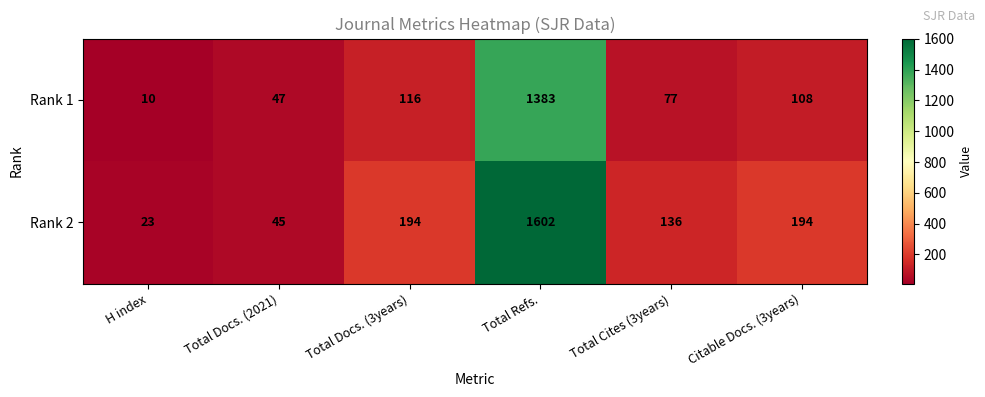

Which label corresponds to the largest value in the chart?

Total Refs.